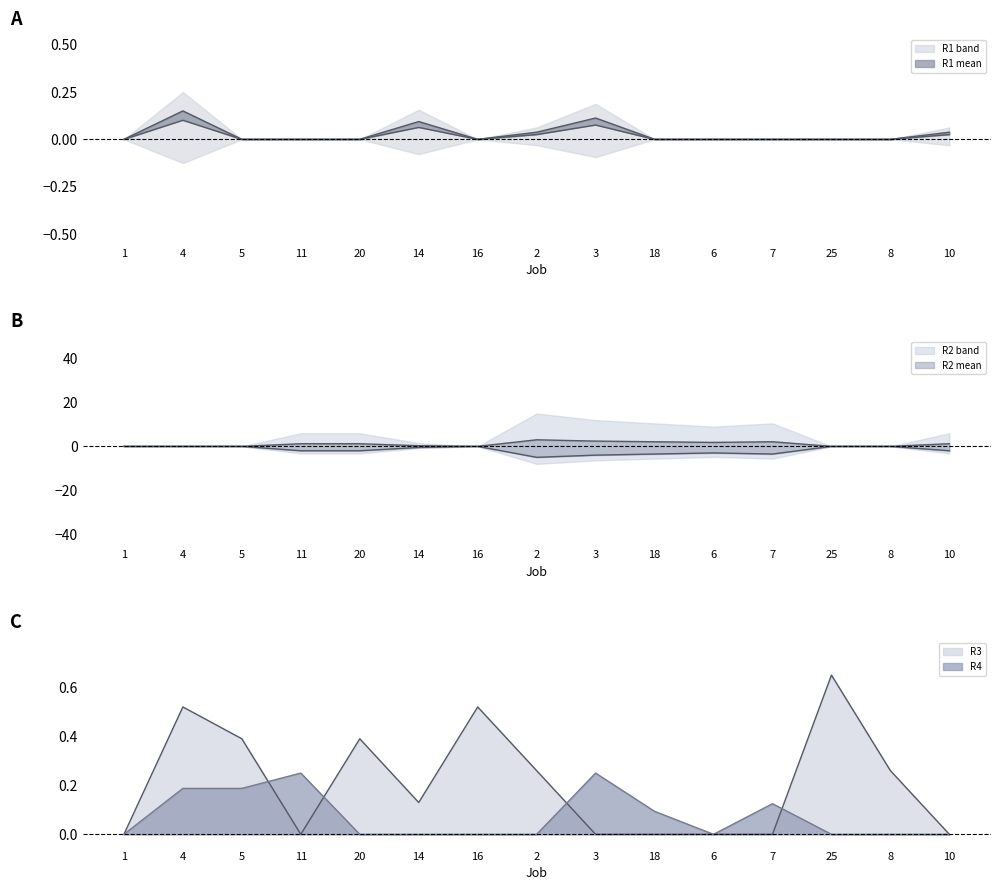

Is the value of R3 at 6 greater than the value of R1 at 3?

No